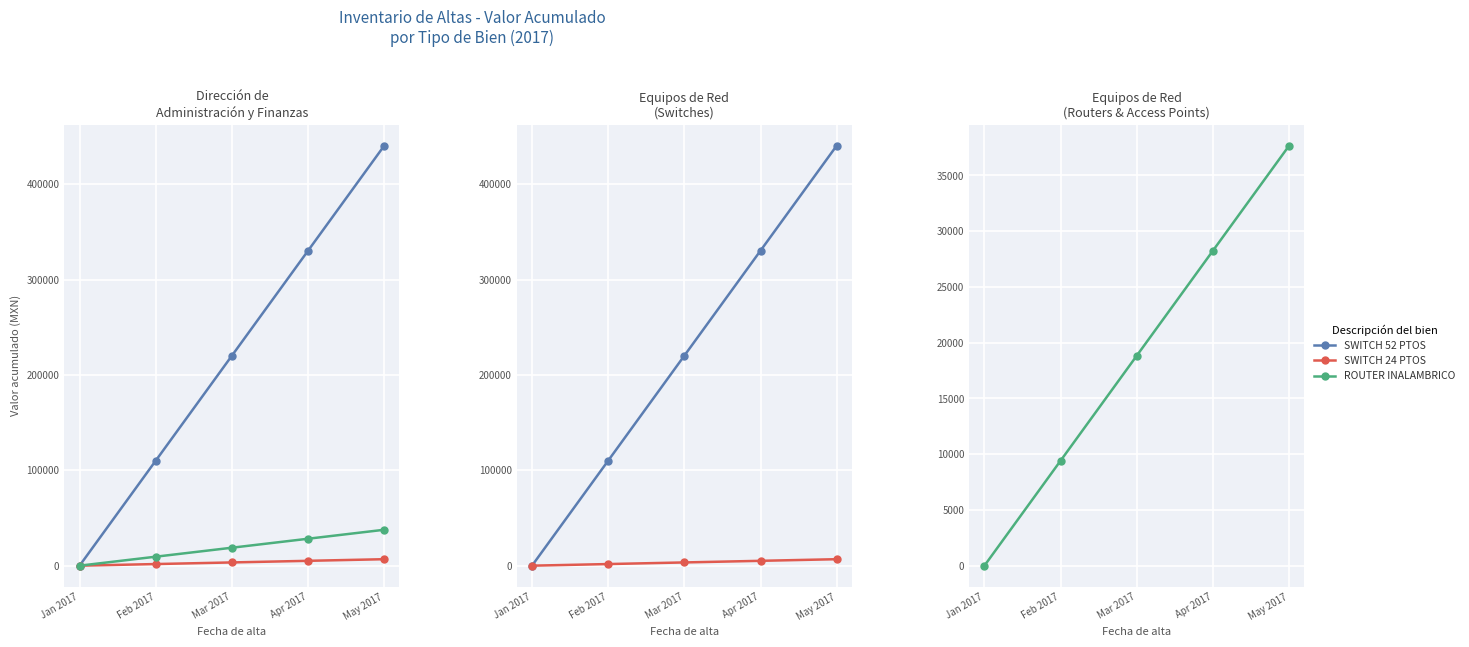

What is the label of the 5th point from the left?

May 2017